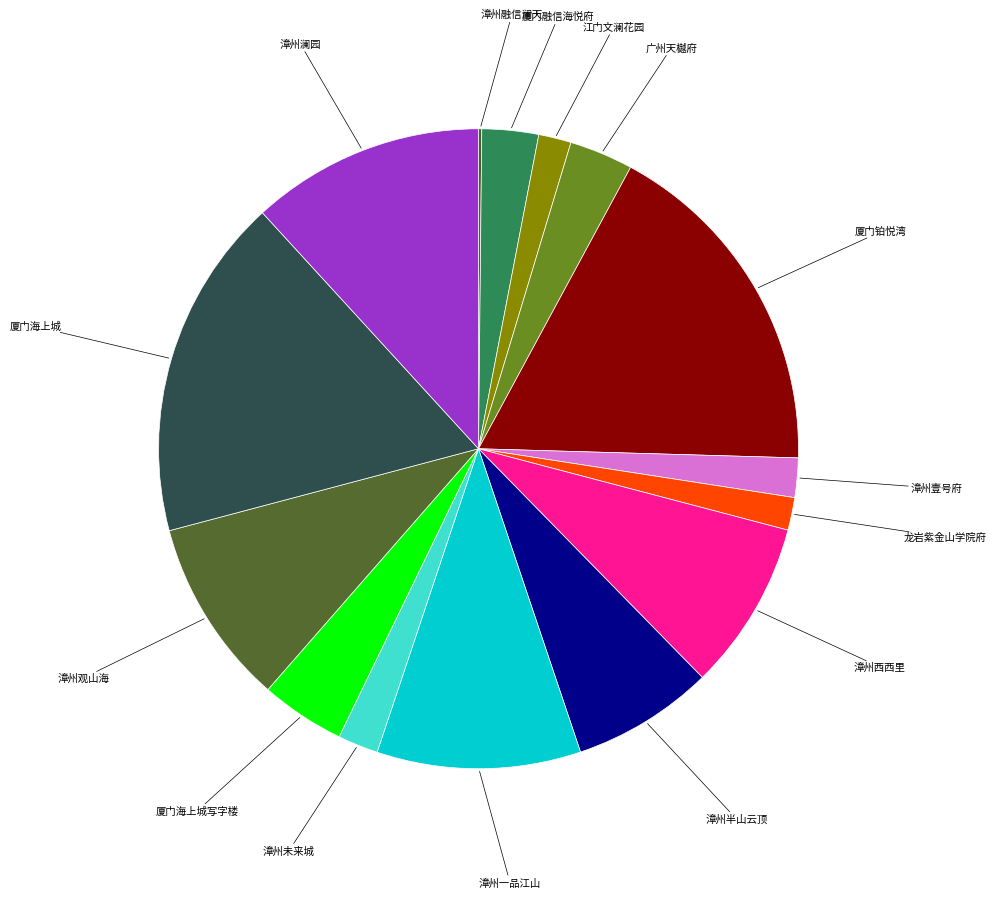

Do 厦门海上城写字楼 and 漳州未来城 together represent more than half of the pie?

No